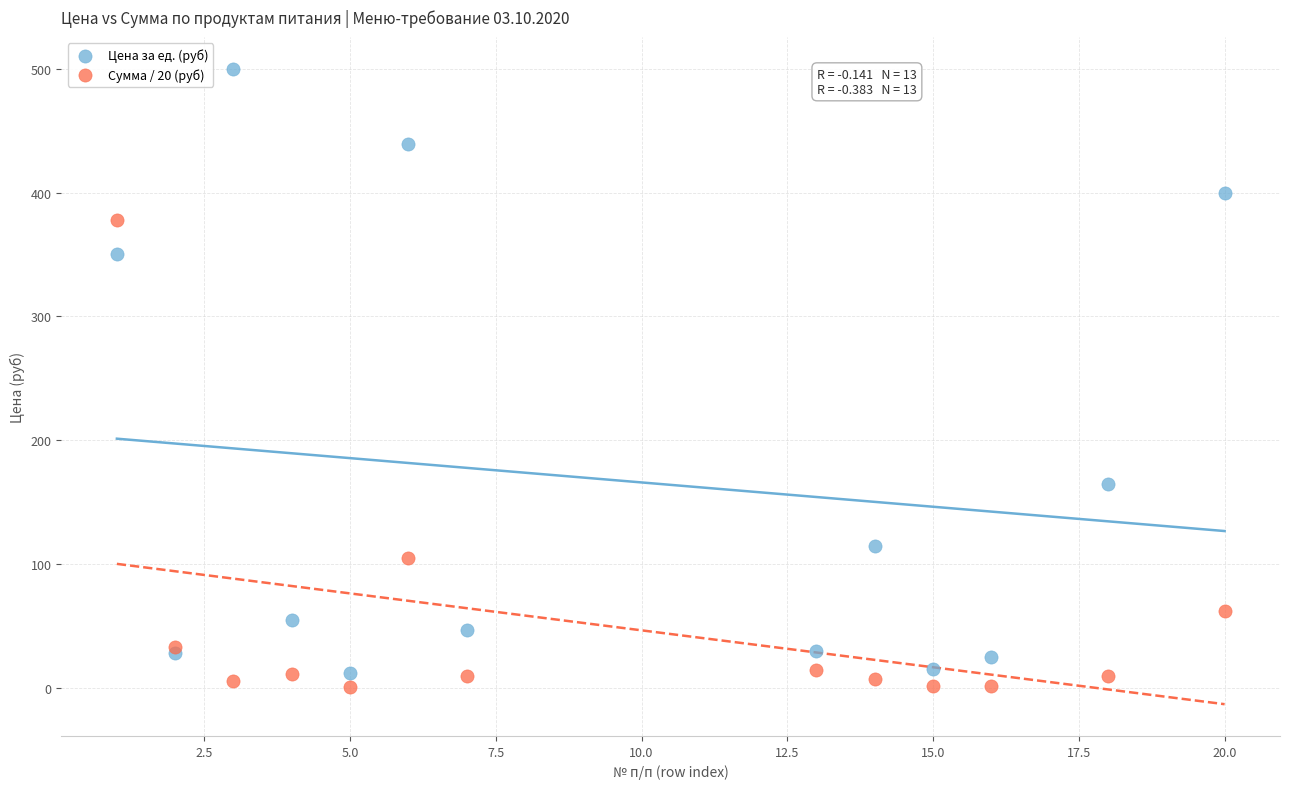

Which series has the largest Y range (max minus min)?

Цена за ед. (руб)